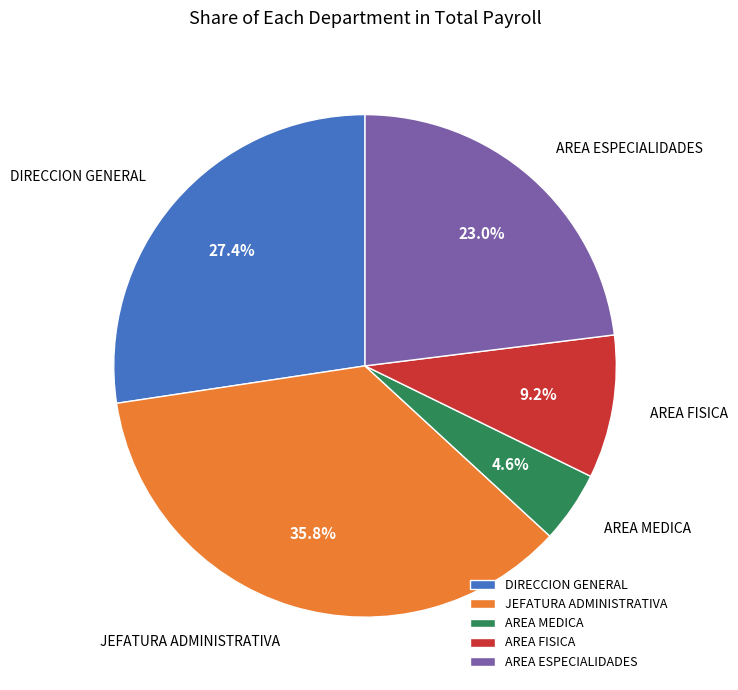

Does AREA FISICA account for over 50% of the chart?

No